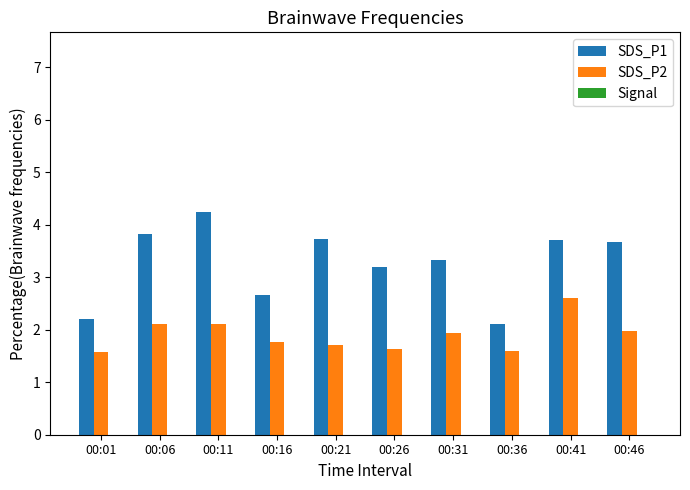

Reading left to right, what are all the values shown in this chart?

SDS_P1: 2.2	3.8	4.2	2.7	3.7	3.2	3.3	2.1	3.7	3.7
SDS_P2: 1.6	2.1	2.1	1.8	1.7	1.6	1.9	1.6	2.6	2.0
Signal: -61.0	-62.0	-64.0	-62.0	-63.0	-63.0	-64.0	-63.0	-63.0	-63.0